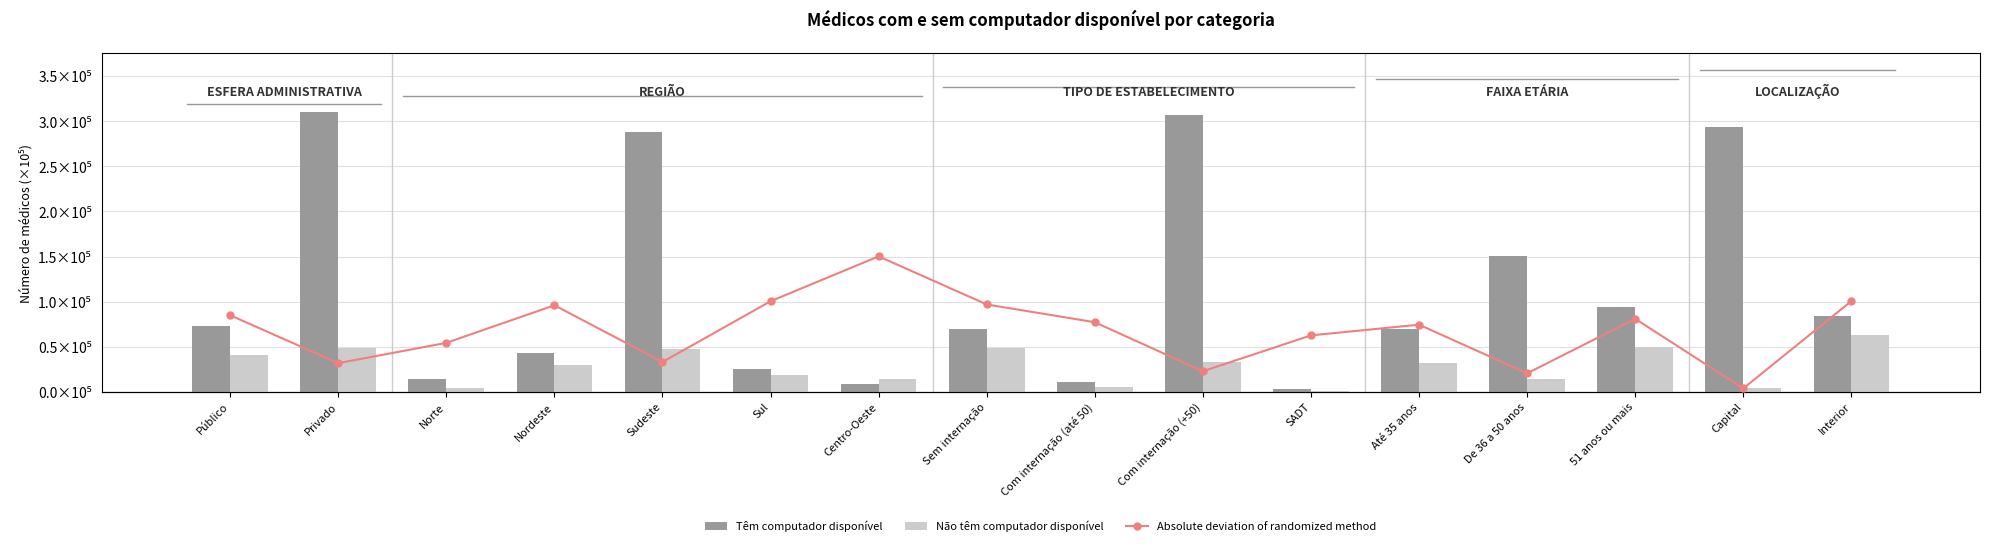

What is the total value across all series at Sem internação?

2.5